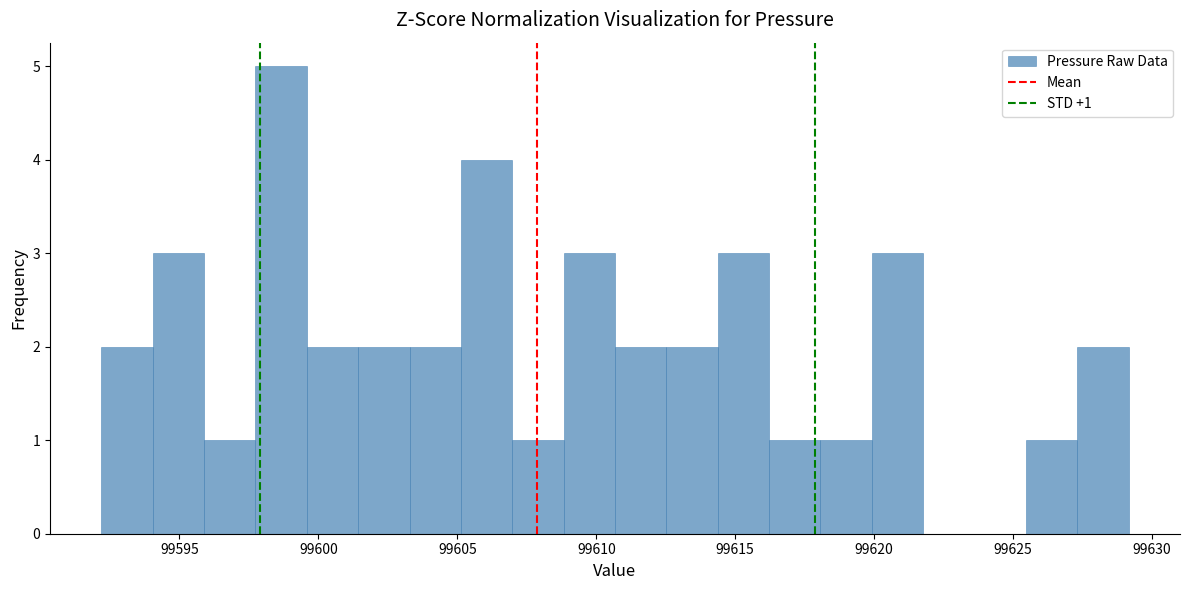

Read against the x-axis, roughly where is the centre of the tallest bar?

99598.5